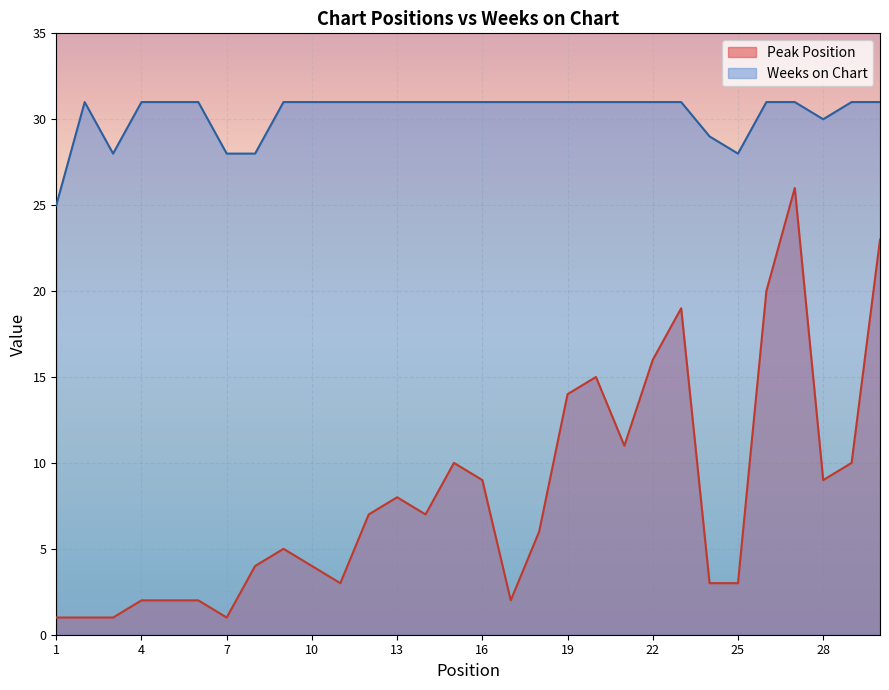

How many Weeks on Chart values are between 31 and 32?

23